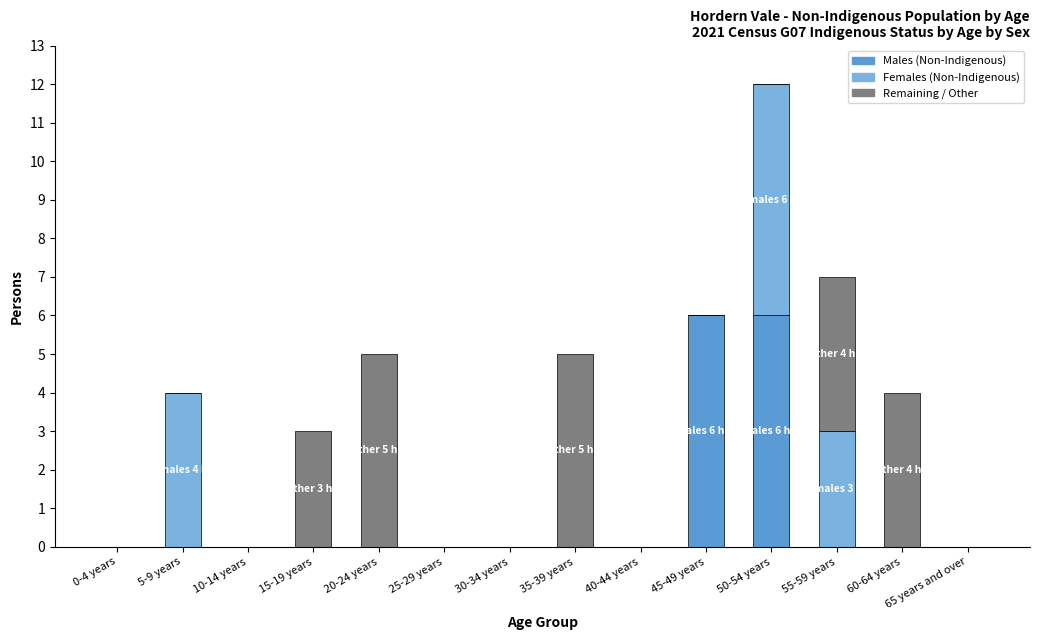

At which category is the sum across all series the highest?

50-54 years